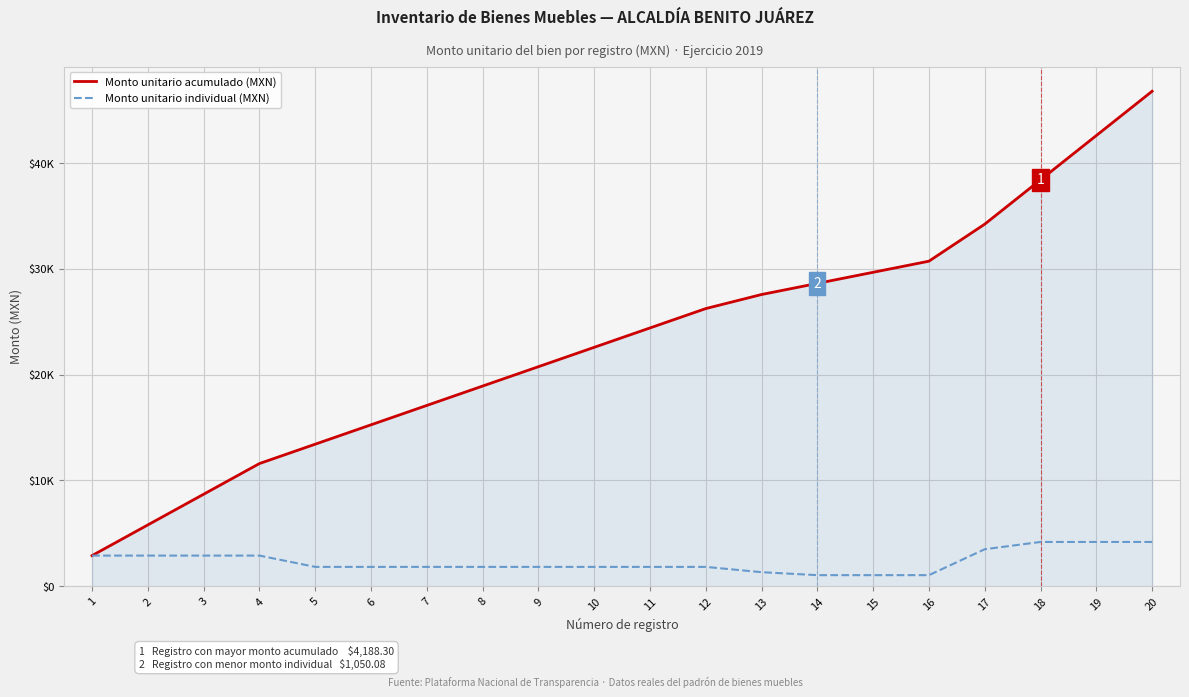

The value of Monto unitario acumulado (MXN) at 4 is 7683.1. True or false?

False